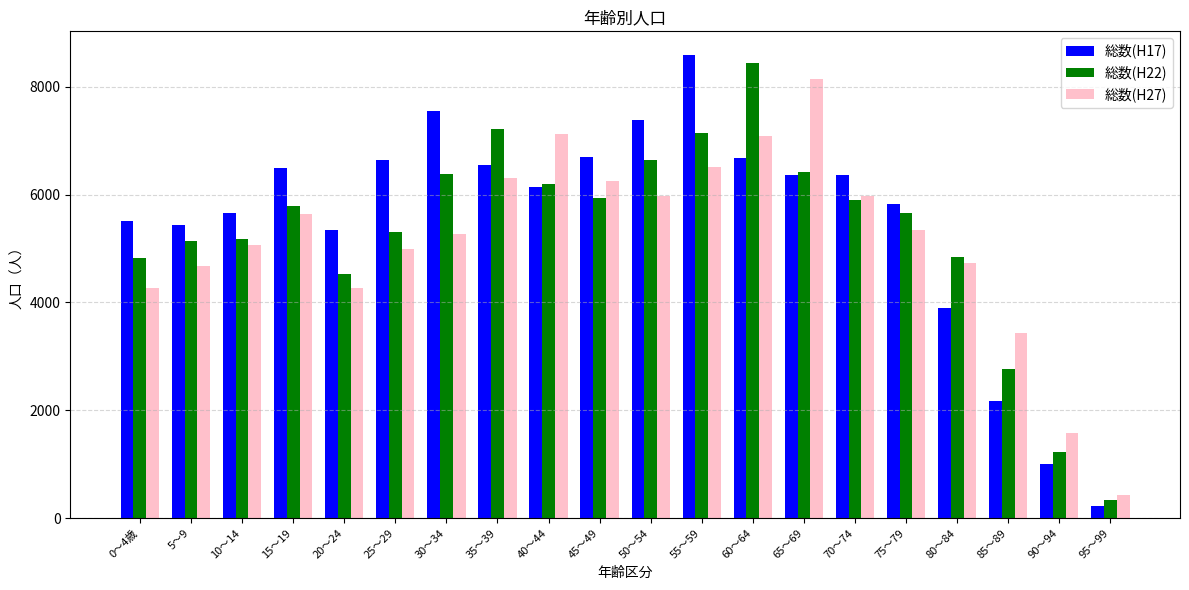

How many values in the 総数(H22) series are below 5779?

10